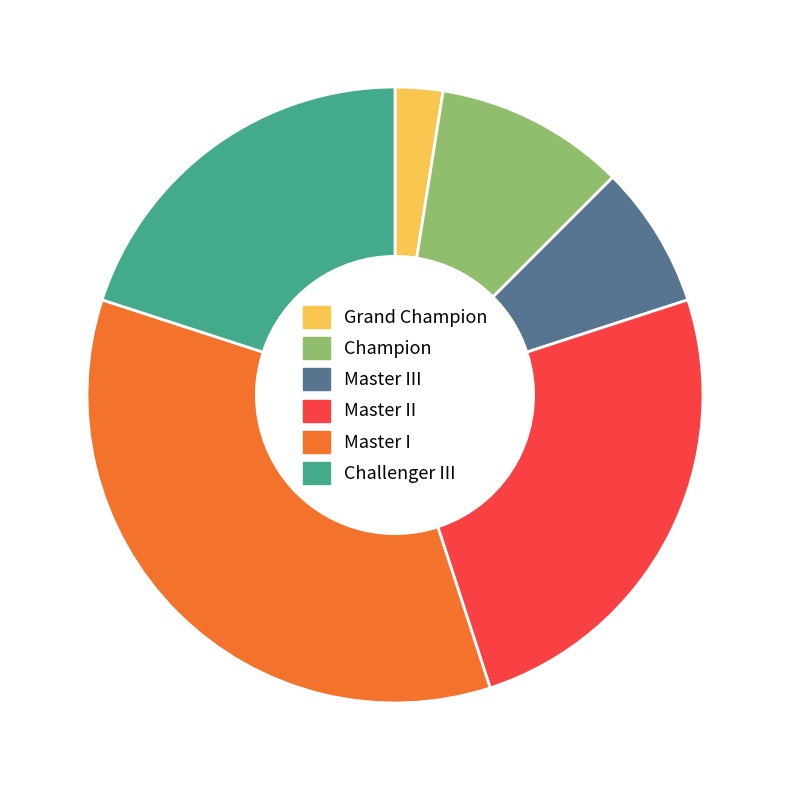

How many slices are in this pie chart?

6